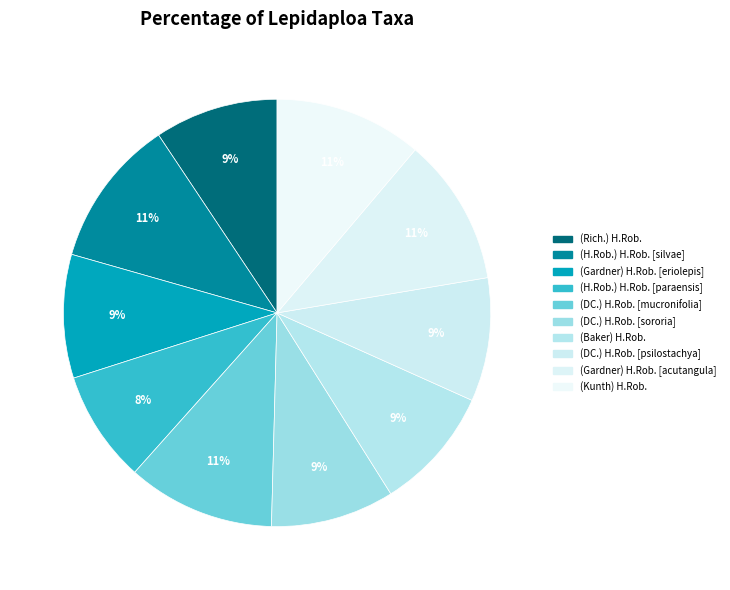

Combined, do (DC.) H.Rob. [sororia] and (DC.) H.Rob. [mucronifolia] account for over 50%?

No